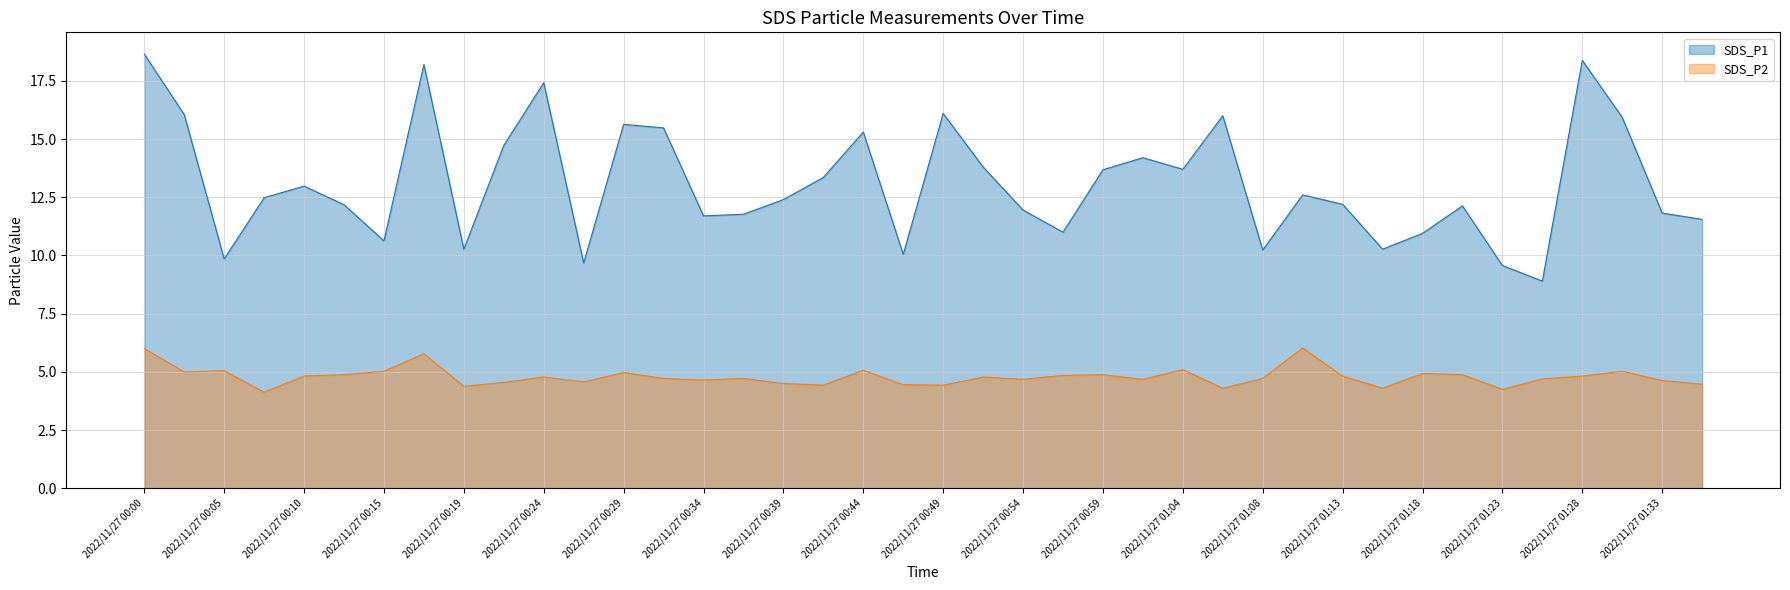

In SDS_P2, how many points are higher than both neighbors (excluding endpoints)?

12